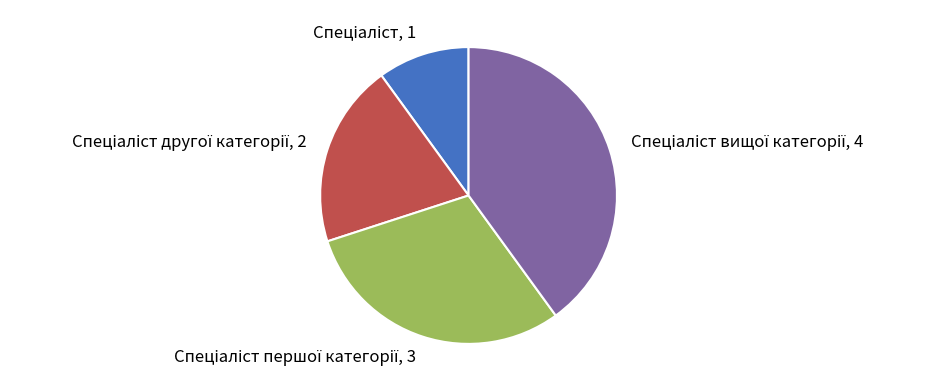

Count the number of slices in the pie.

4